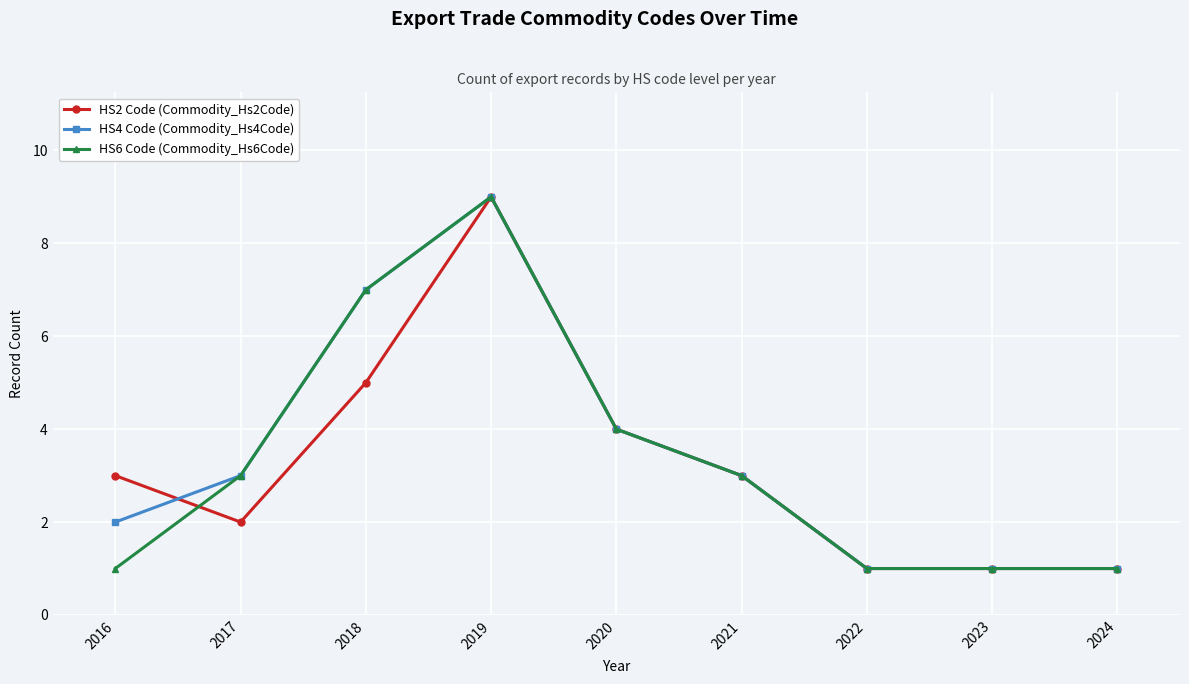

The value of HS2 Code (Commodity_Hs2Code) at 2023 is 0. True or false?

False